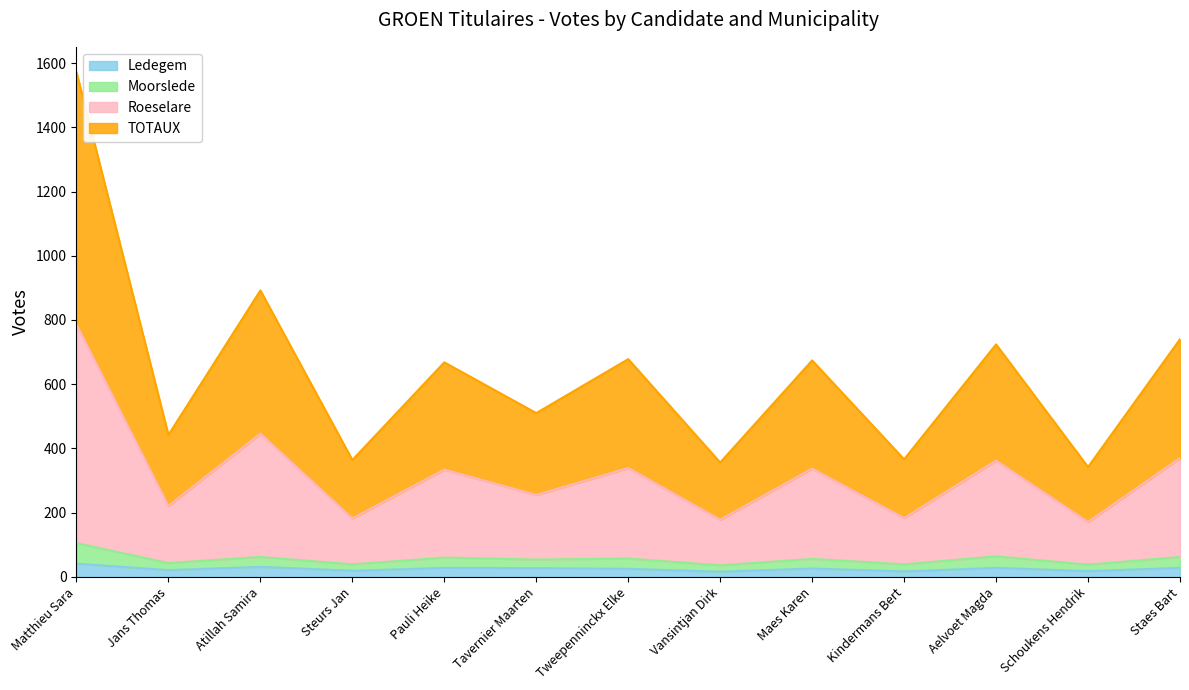

True or false: Roeselare and Moorslede intersect in this chart.

False